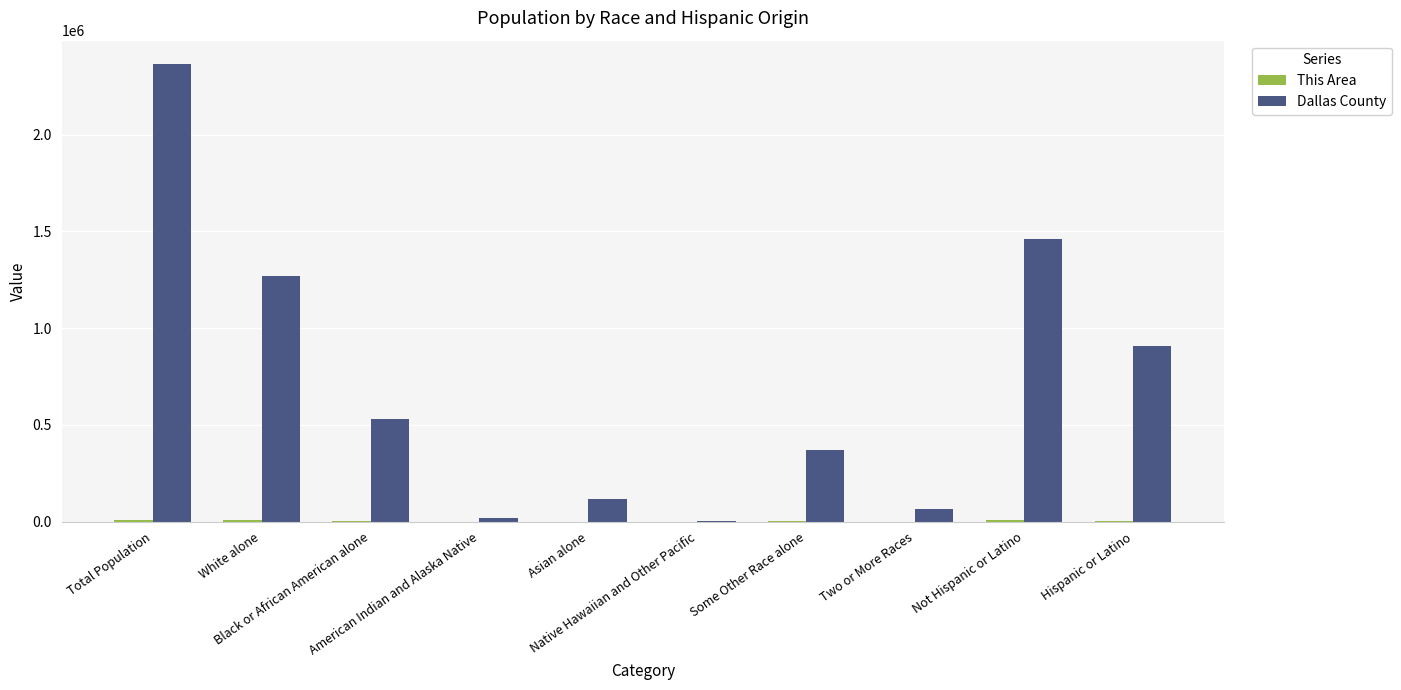

What is the maximum value shown in the chart?

2368139